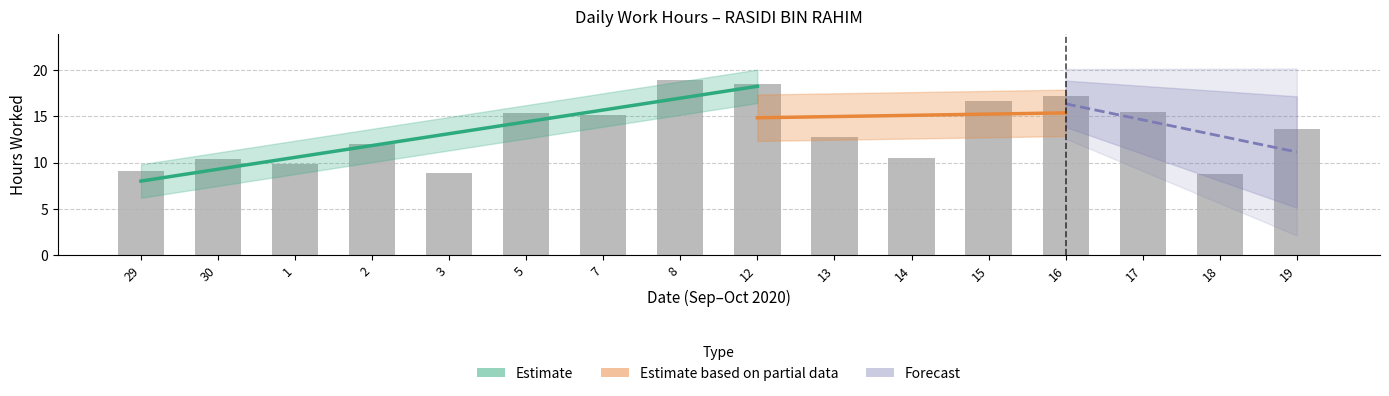

What is the sum of all values?

212.9